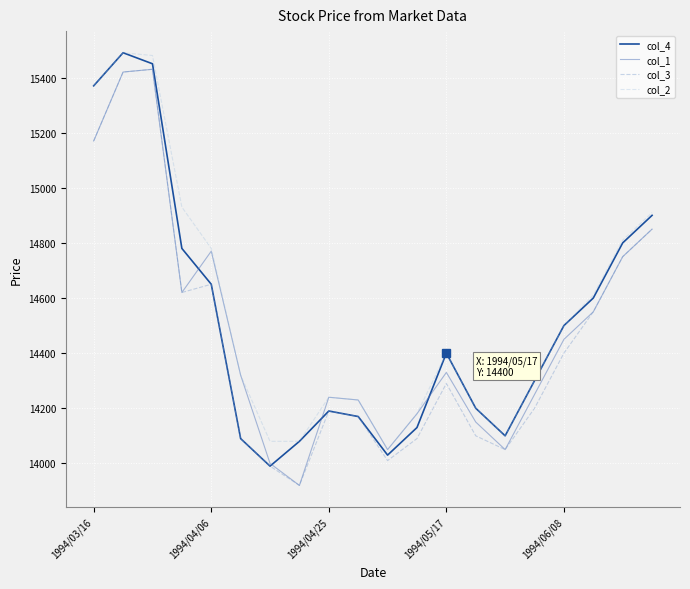

What is the smallest value displayed?

13920